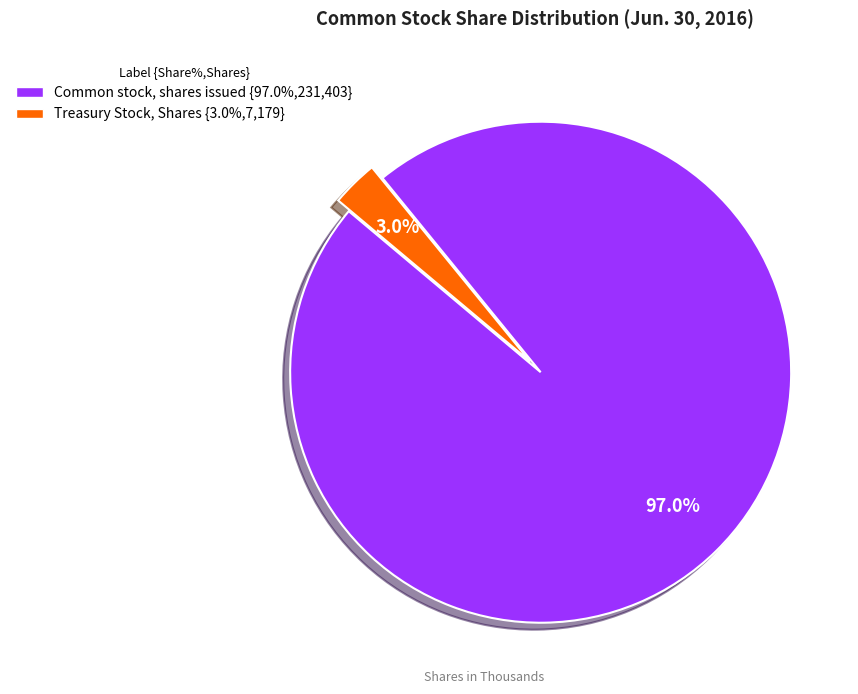

Which category has the smallest portion of the pie?

Treasury Stock, Shares